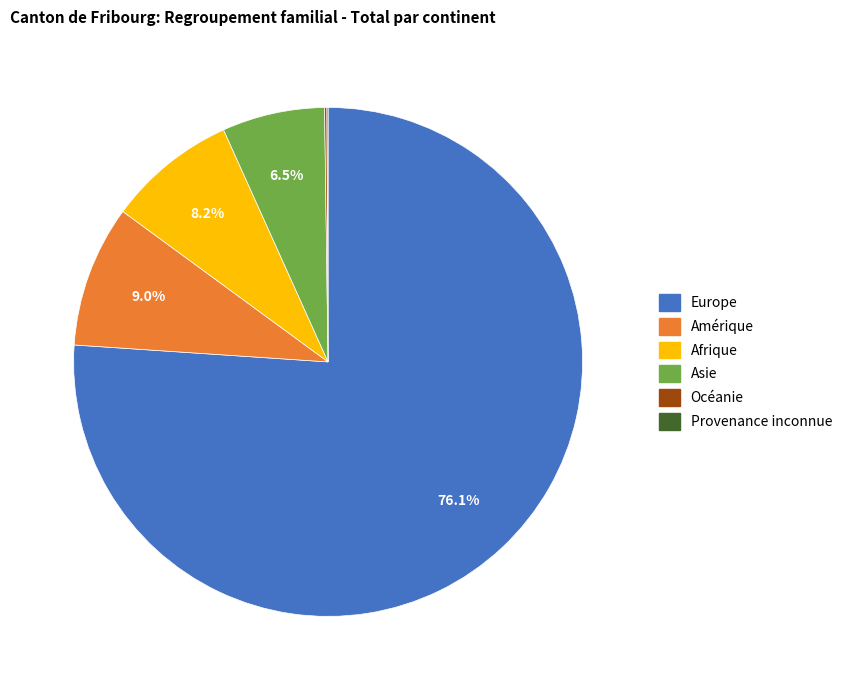

What is the largest slice in the pie chart?

Europe